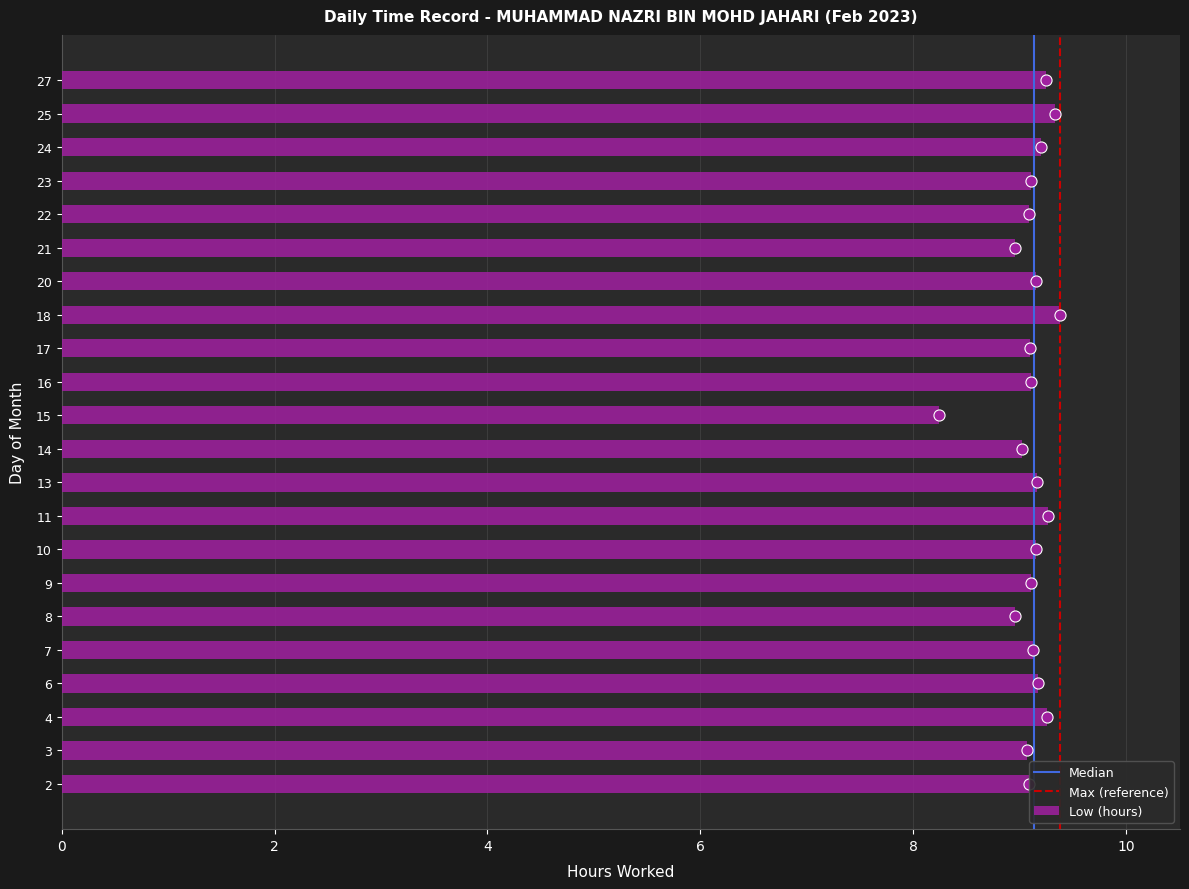

What is the difference between the maximum and minimum values?

1.1